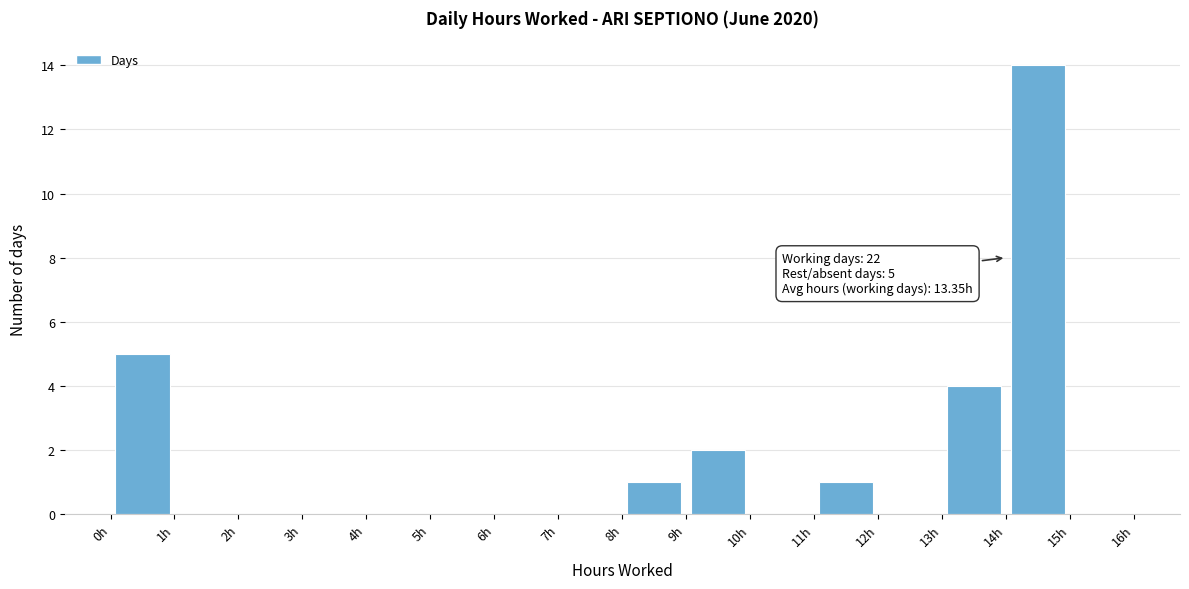

Over which range of the x-axis is the bar tallest?

14 to 15